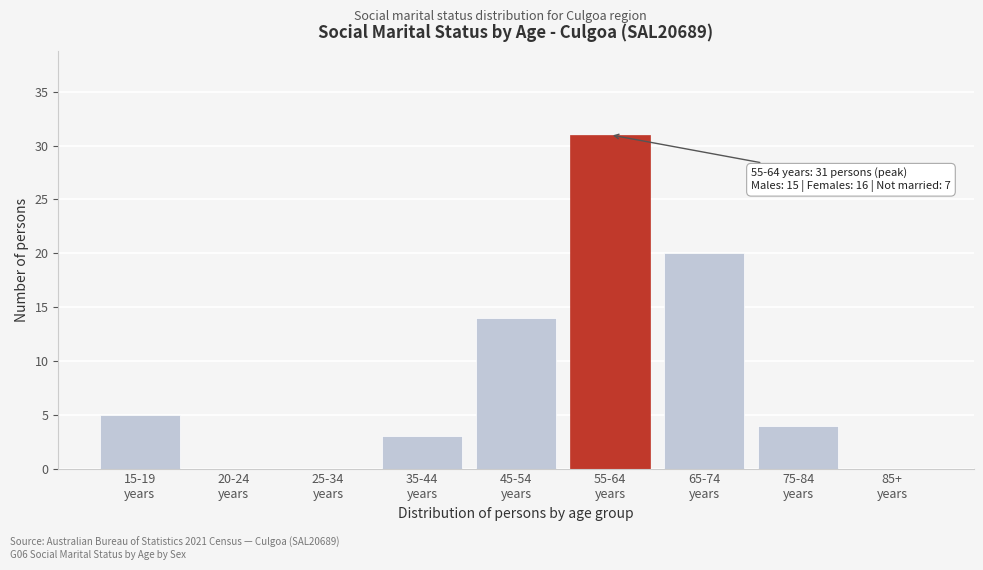

What is the greatest value displayed?

31